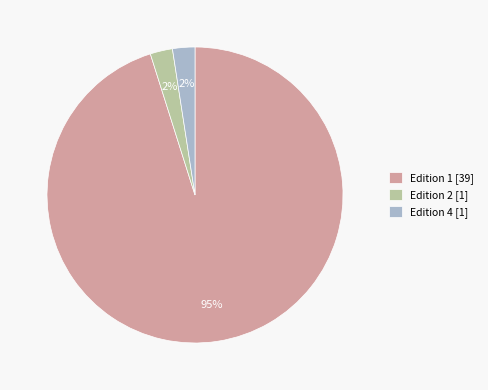

Between Edition 2 [1] and Edition 1 [39], which is larger?

Edition 1 [39]